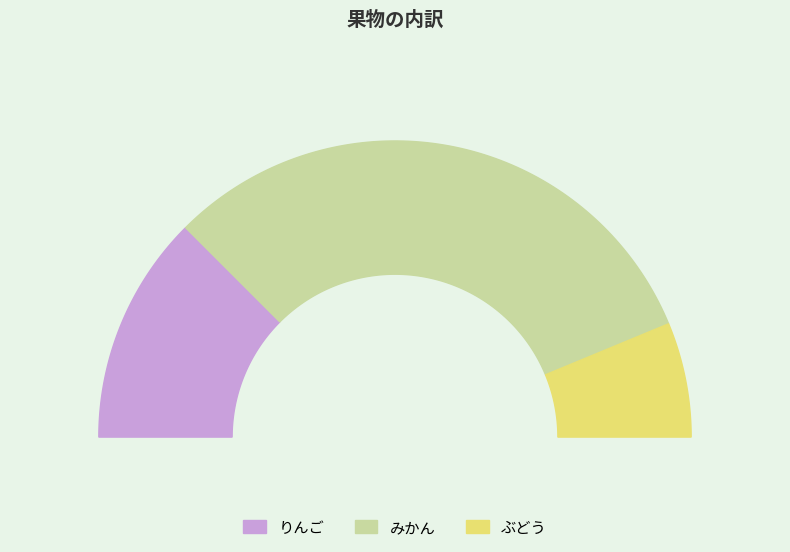

Which slice represents more than half of the pie?

みかん